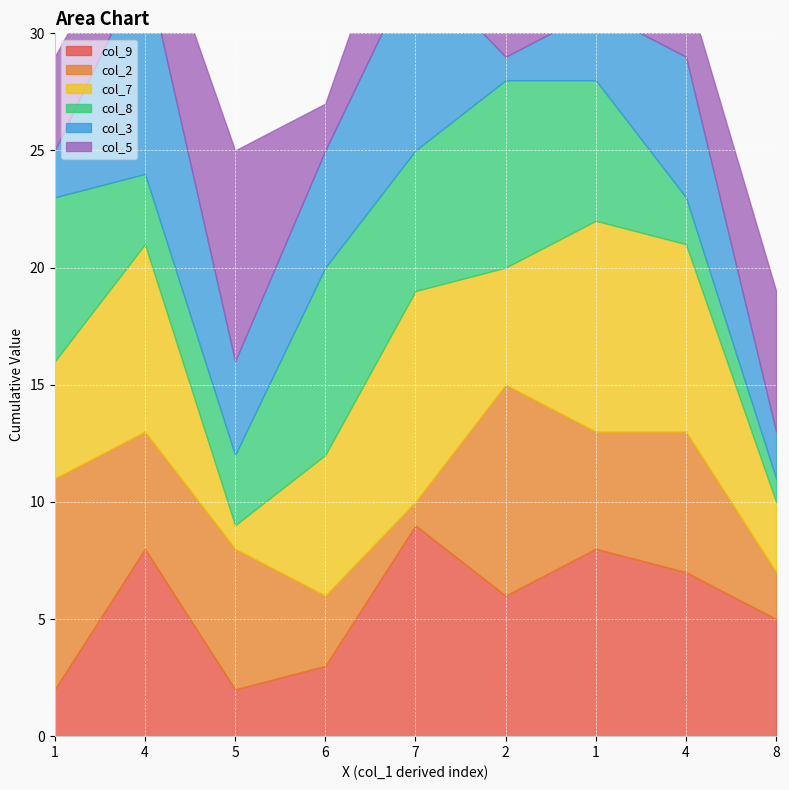

What is the difference between the second highest and minimum values in the col_9 series?

6